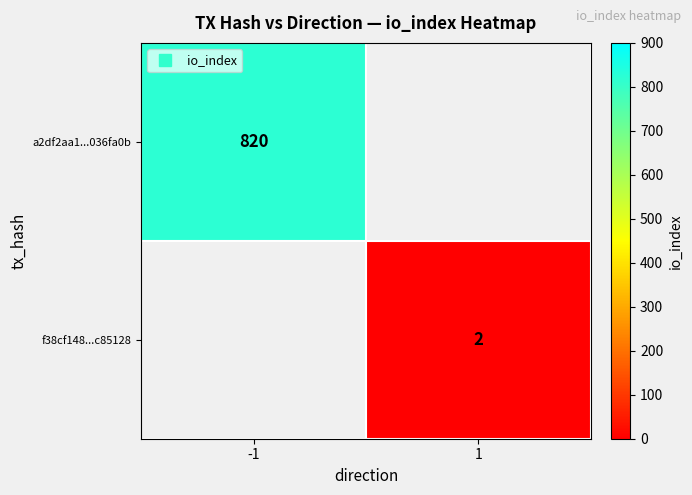

Is the value of a2df2aa1...036fa0b at 1 greater than the value of f38cf148...c85128 at -1?

No